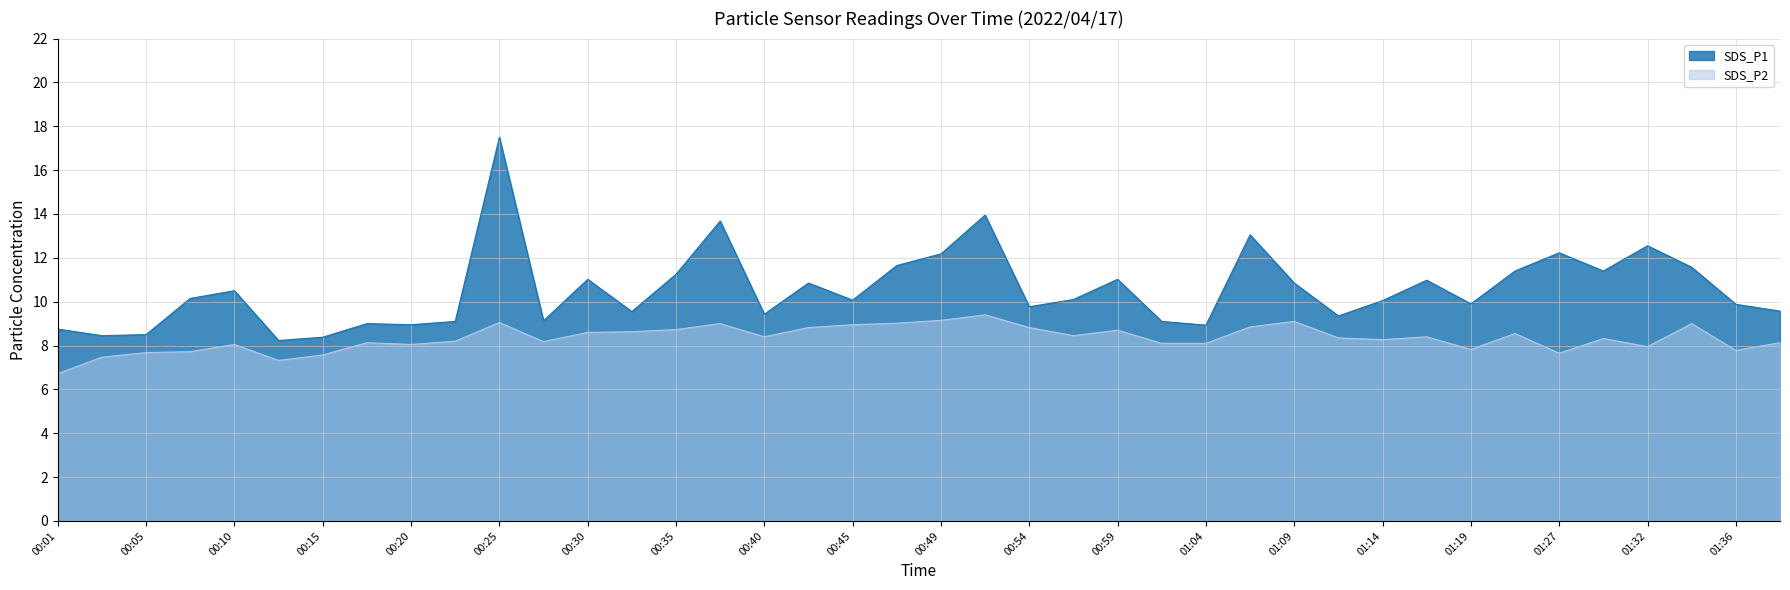

True or false: SDS_P2 has more than 1 interior local peaks.

True